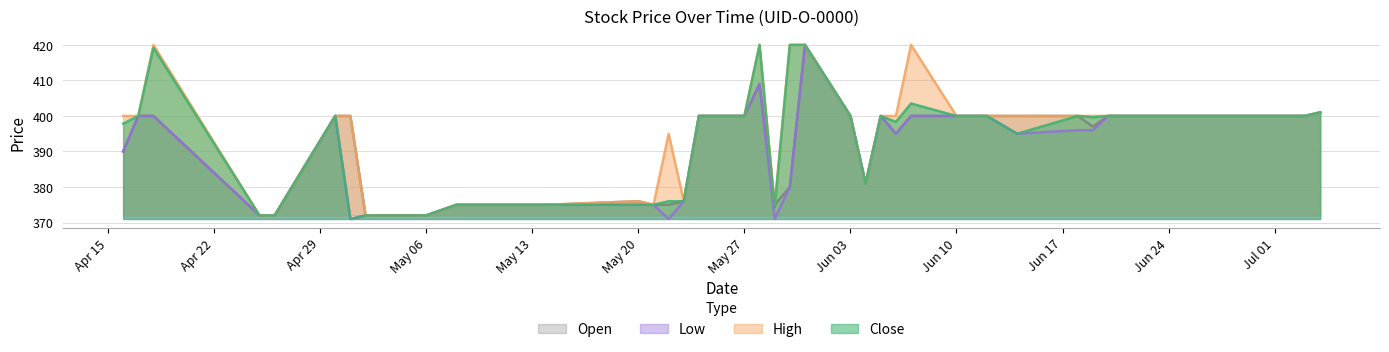

True or false: High and Low intersect in this chart.

False